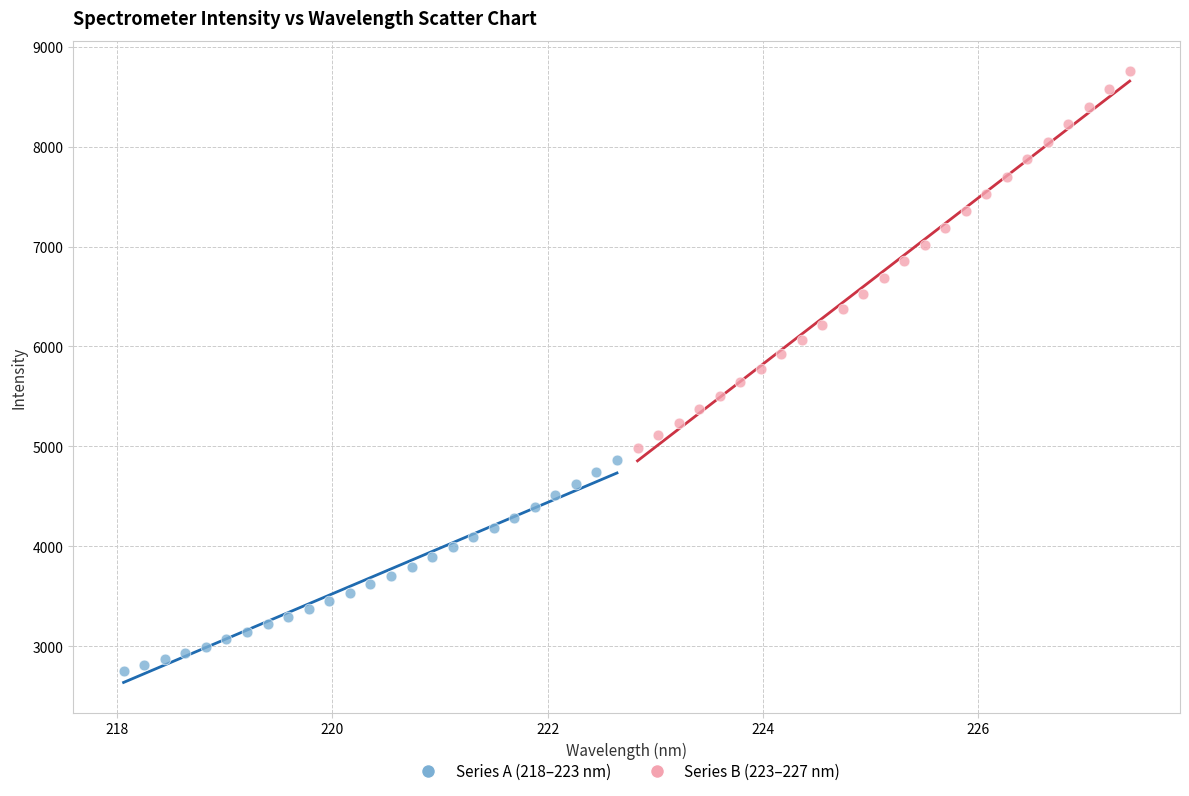

Which series reaches the minimum Y coordinate?

Series A (218–223 nm)